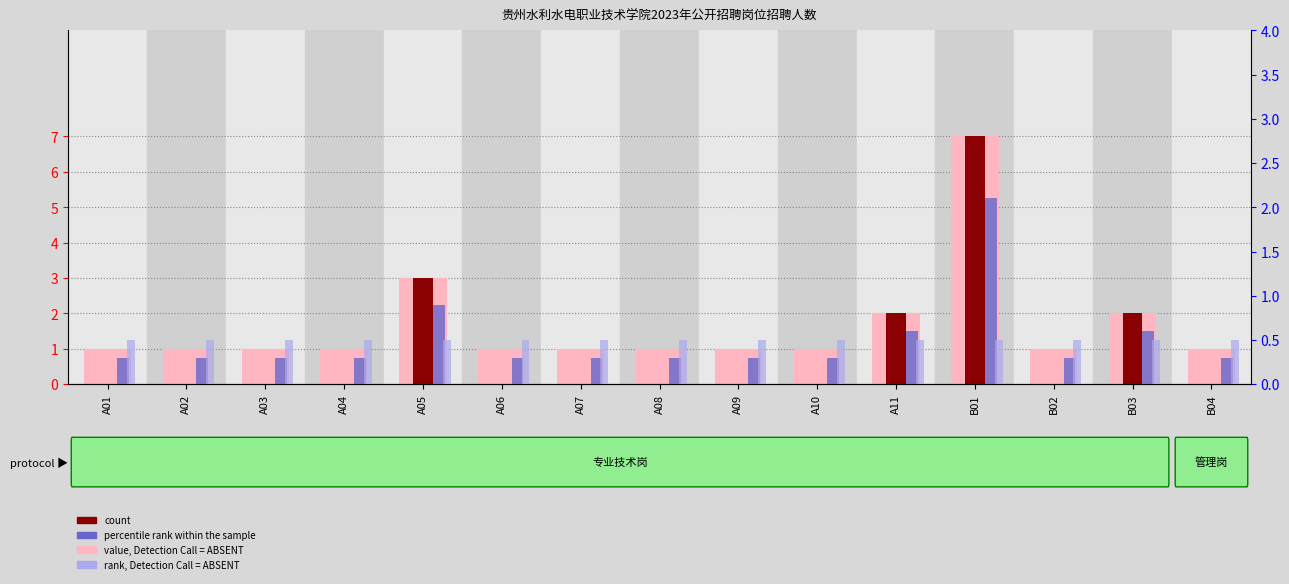

Is it true that rank, Detection Call = ABSENT equals 0.7 at A11?

False